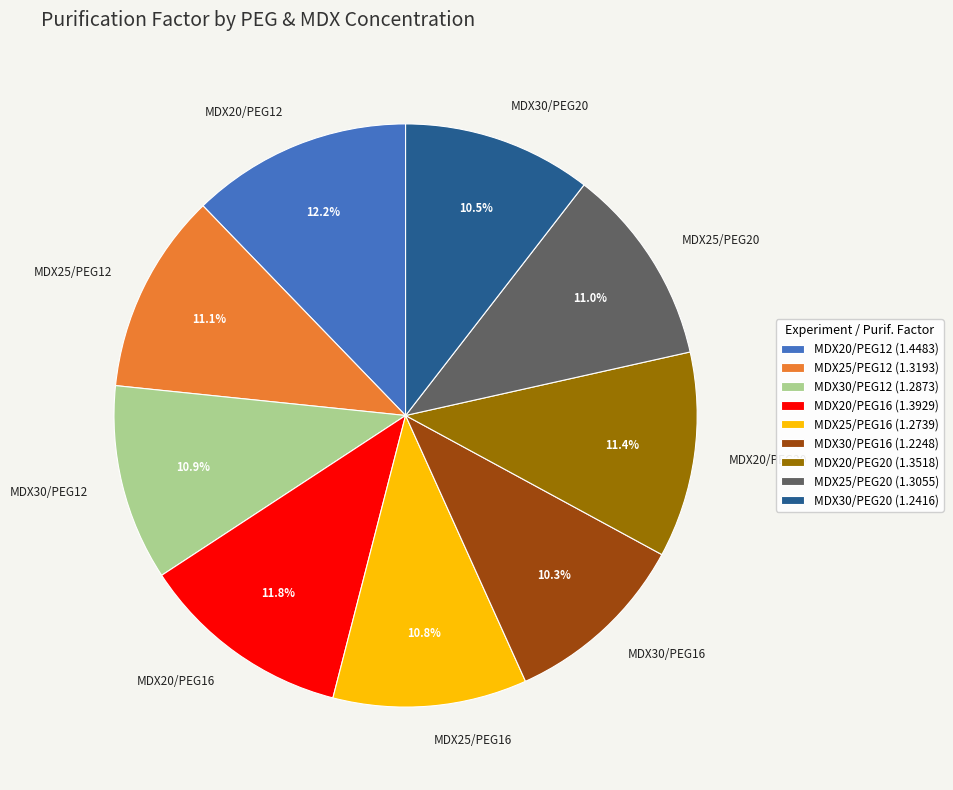

Combined, do MDX30/PEG12 and MDX20/PEG20 account for over 50%?

No